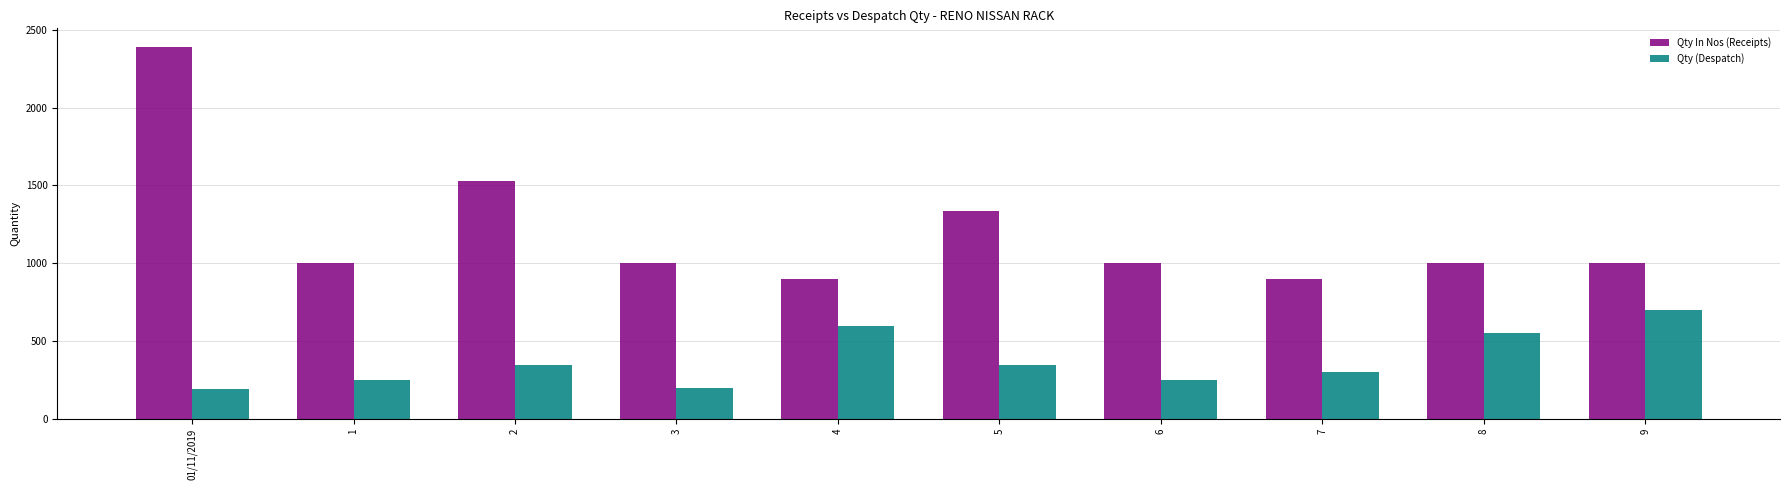

Is the value of Qty (Despatch) at 4 greater than the value of Qty In Nos (Receipts) at 5?

No